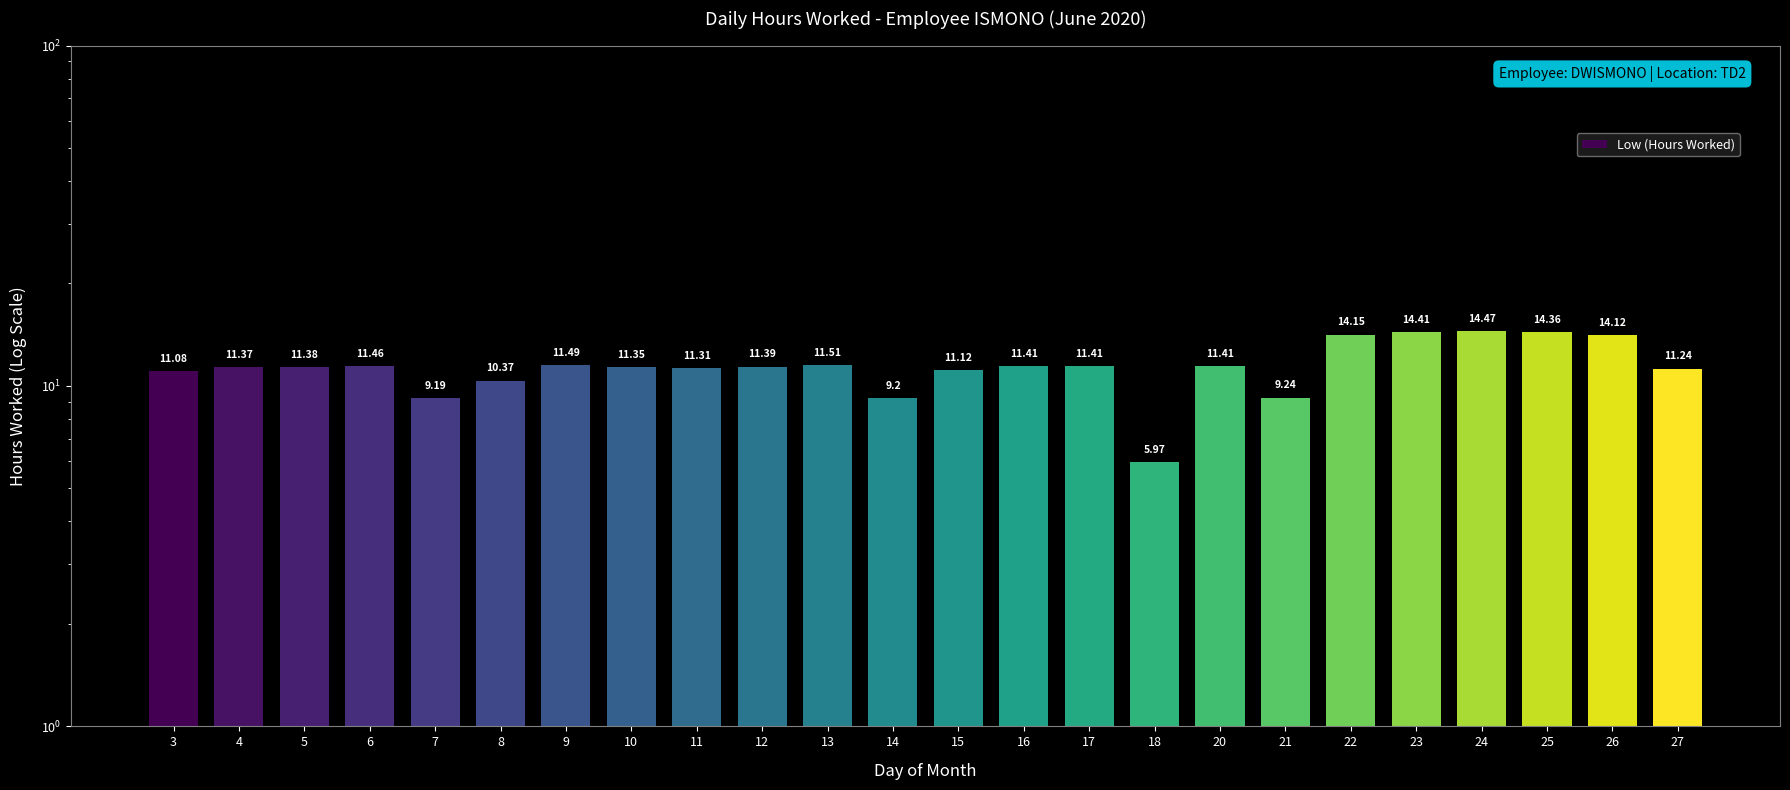

Where is the data nearest to the value 10?

8